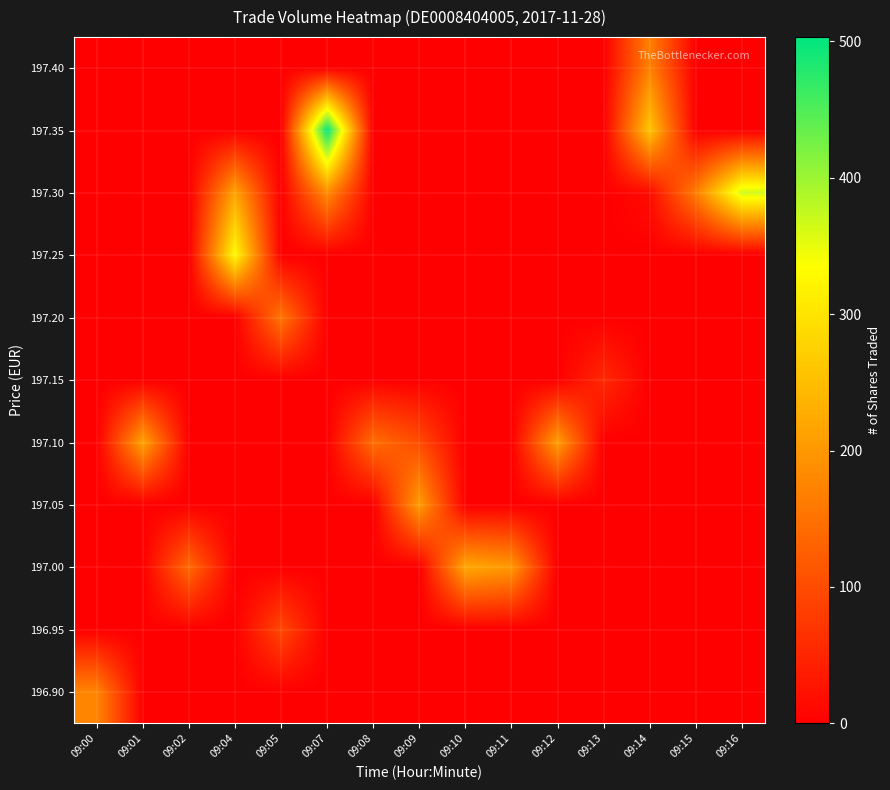

What is the total value across all series at 09:05?

250